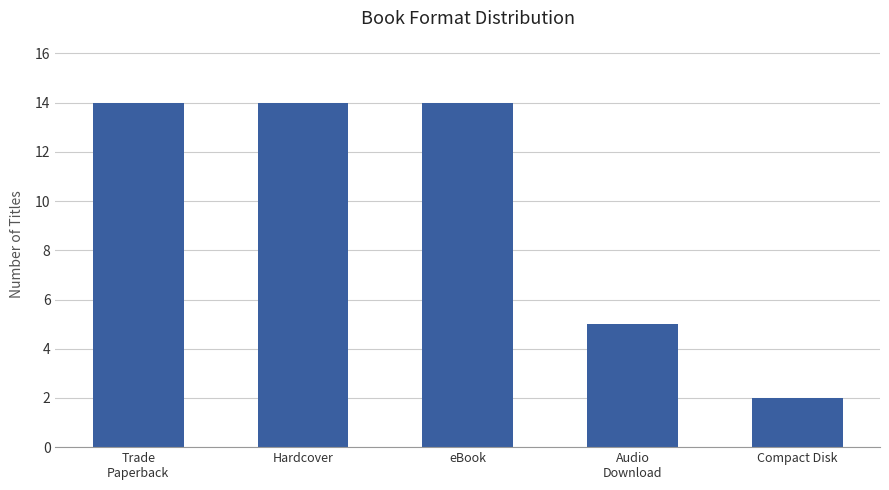

What position from the right is Trade
Paperback?

5